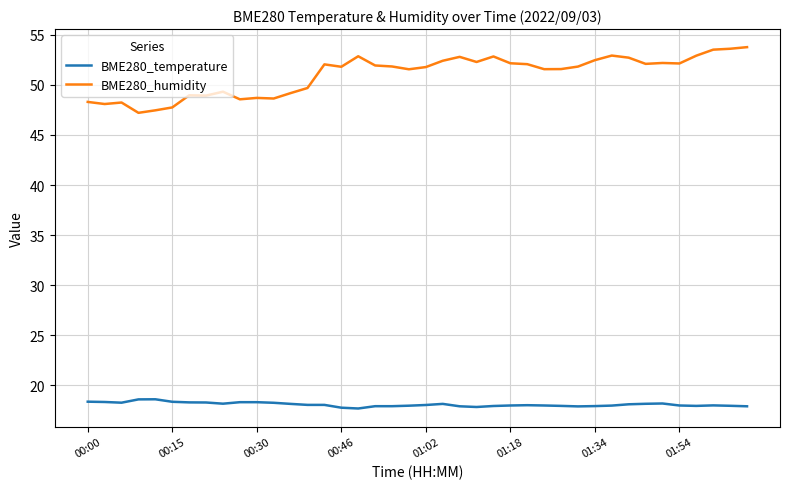

Which series has the largest total across all categories?

BME280_humidity